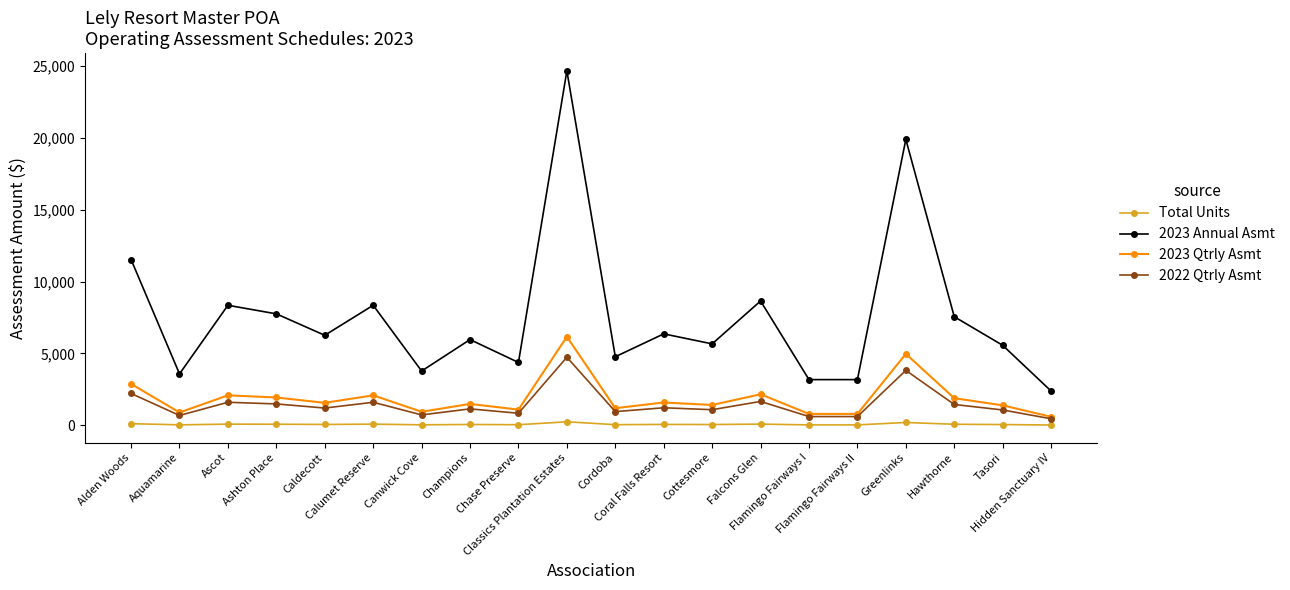

Is this an area chart (filled region under the line)?

No